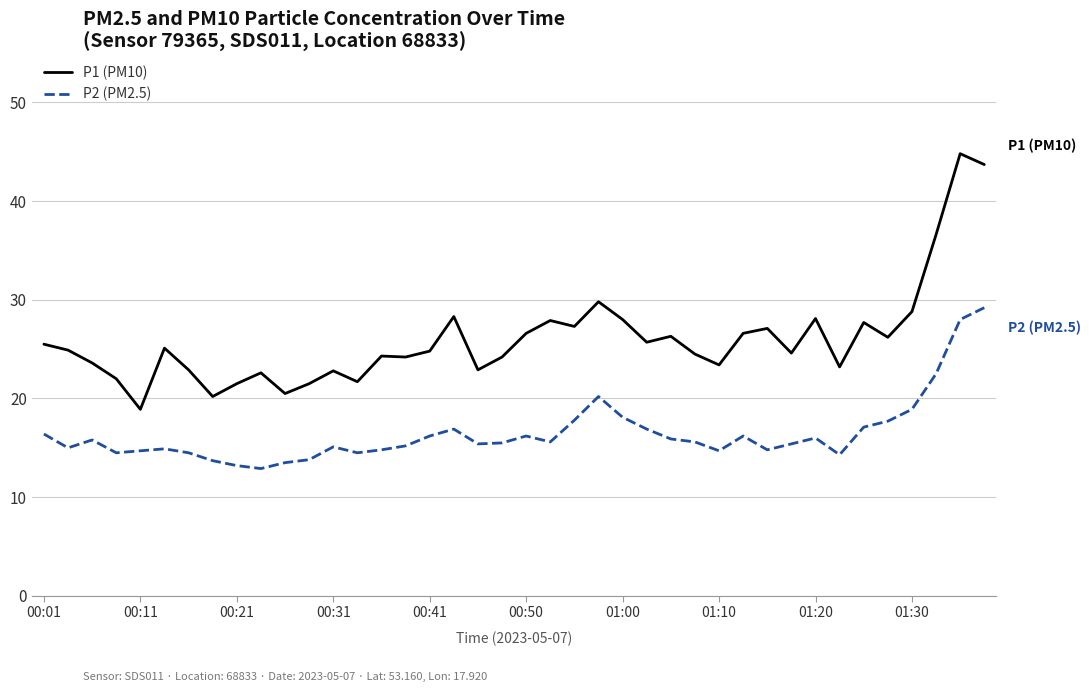

Which series has the widest spread of values?

P1 (PM10)